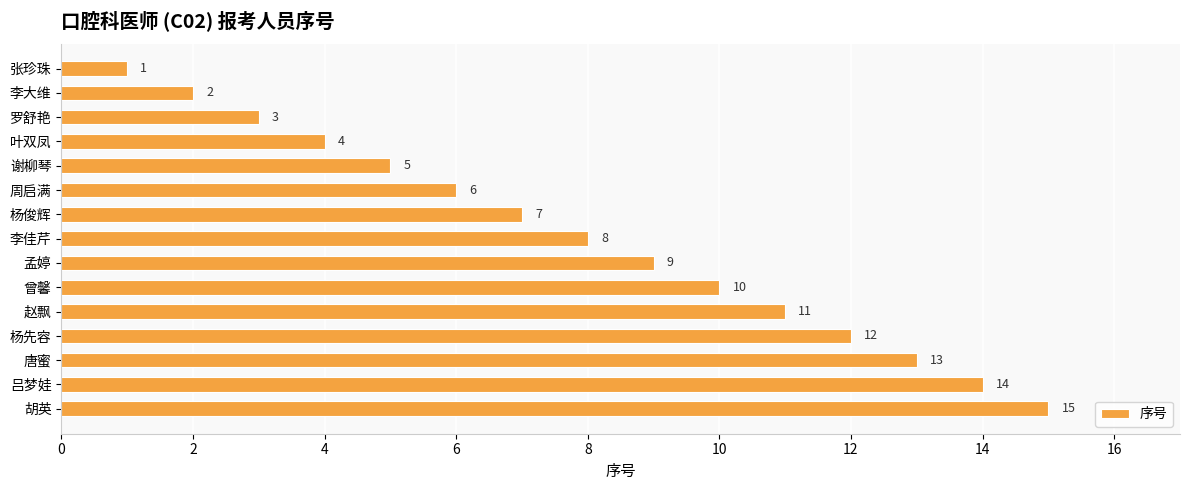

What is the value of the 8th bar from the top?

8